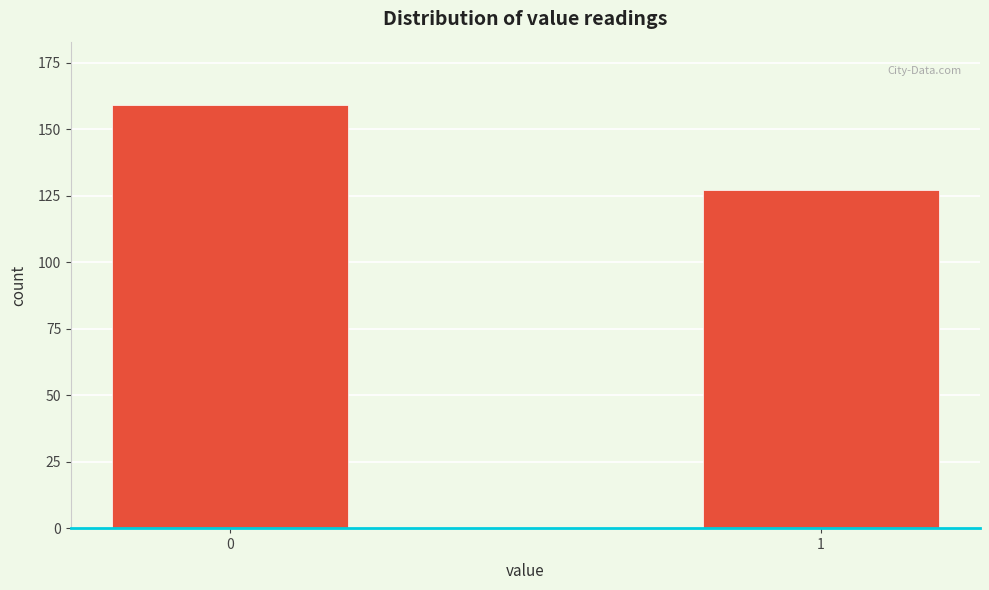

Reading right to left, transcribe all the data shown in this chart.

1=127	0=159